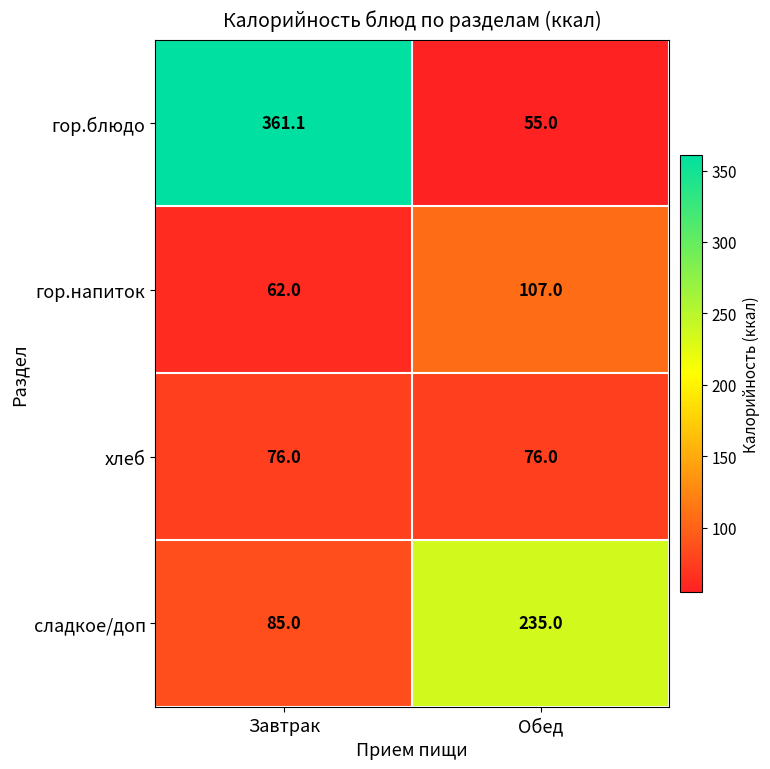

Reading left to right, extract all data points from this chart.

гор.блюдо: Завтрак=361.1	Обед=55.0
гор.напиток: Завтрак=62.0	Обед=107.0
хлеб: Завтрак=76.0	Обед=76.0
сладкое/доп: Завтрак=85.0	Обед=235.0